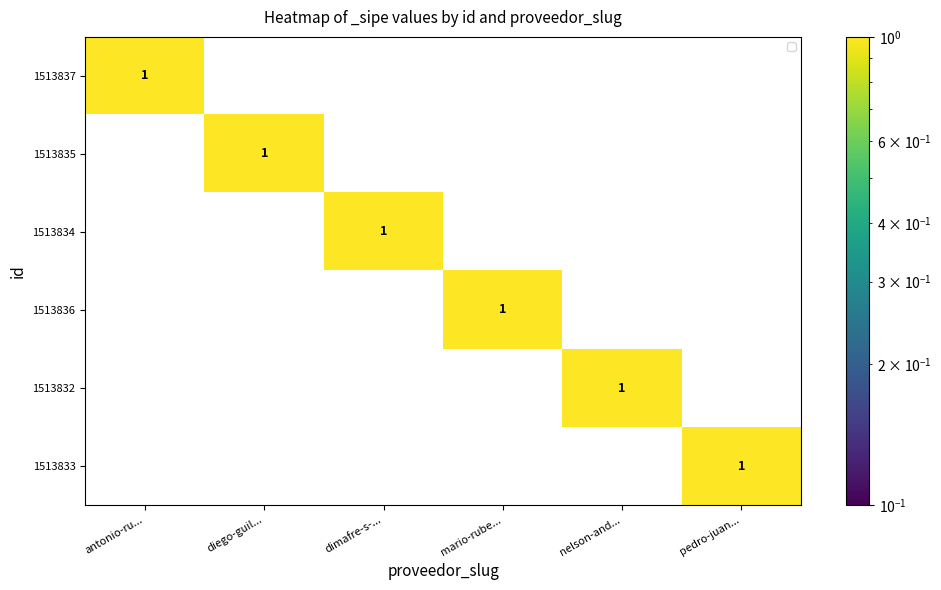

The 1513836 series shows 1 at mario-rube.... True or false?

True